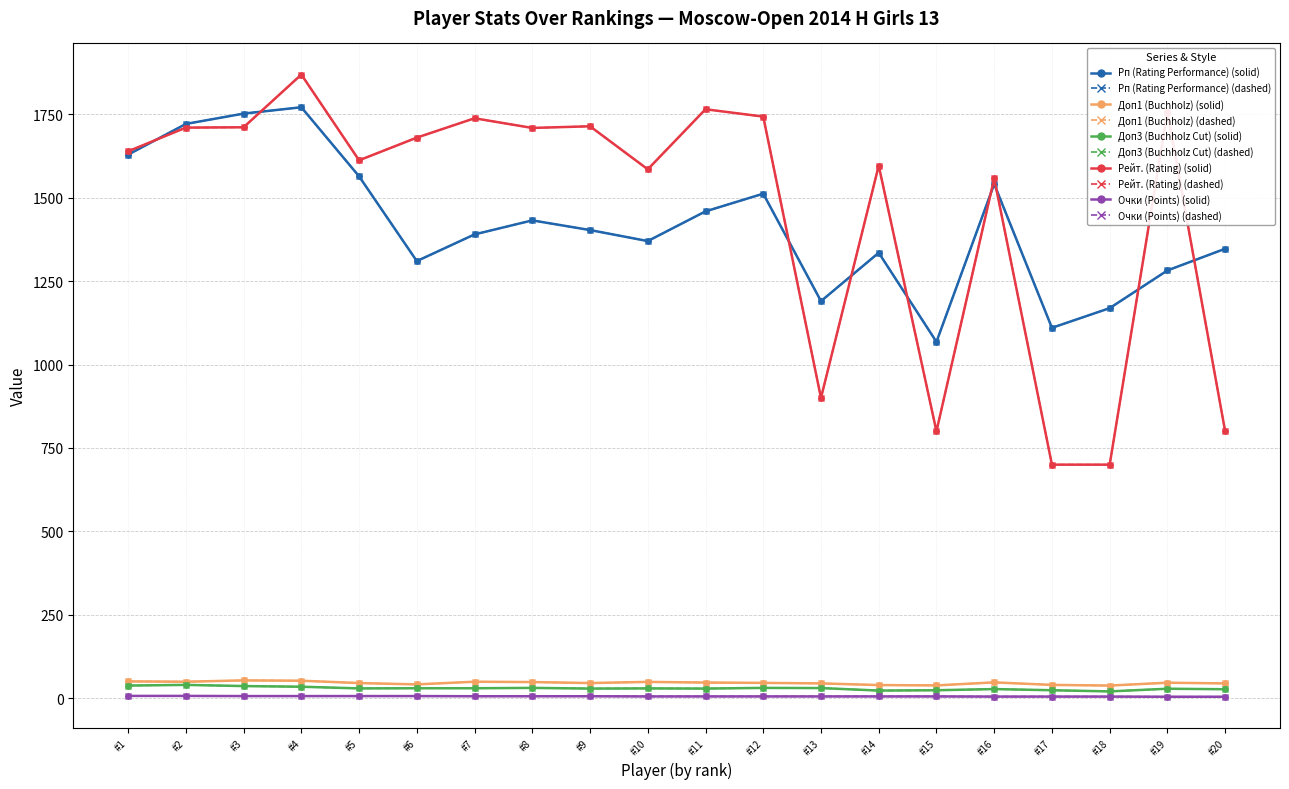

Is this an area chart (filled region under the line)?

No